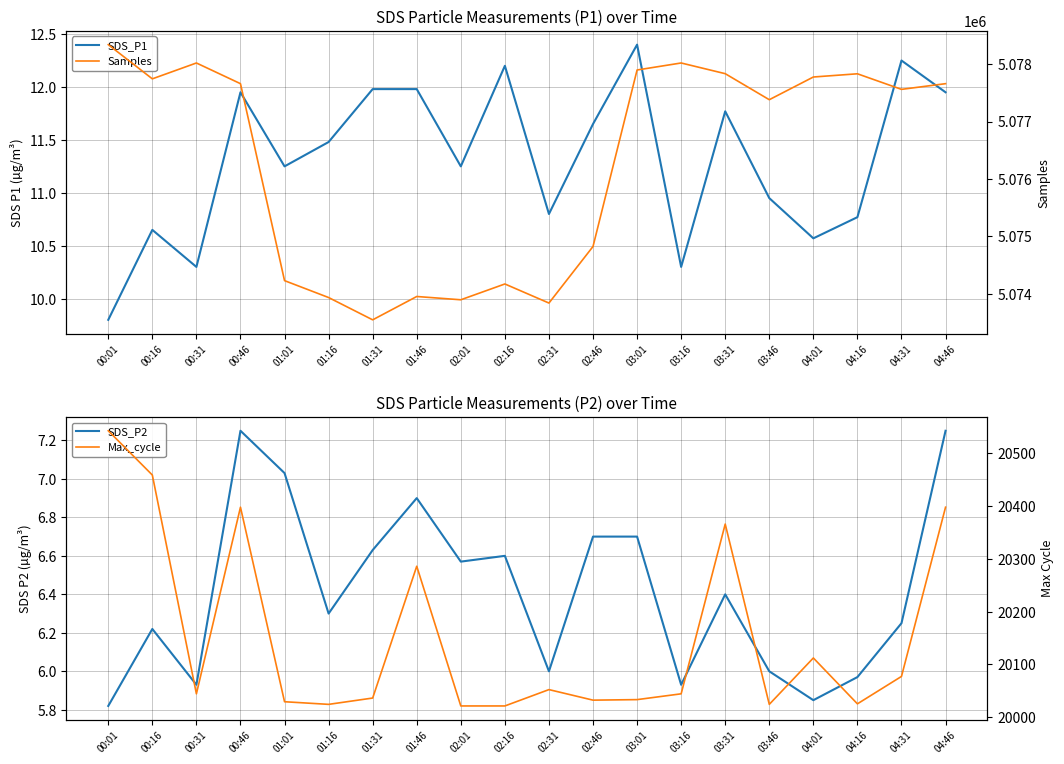

What is the total value across all series at 00:31?

5098079.2